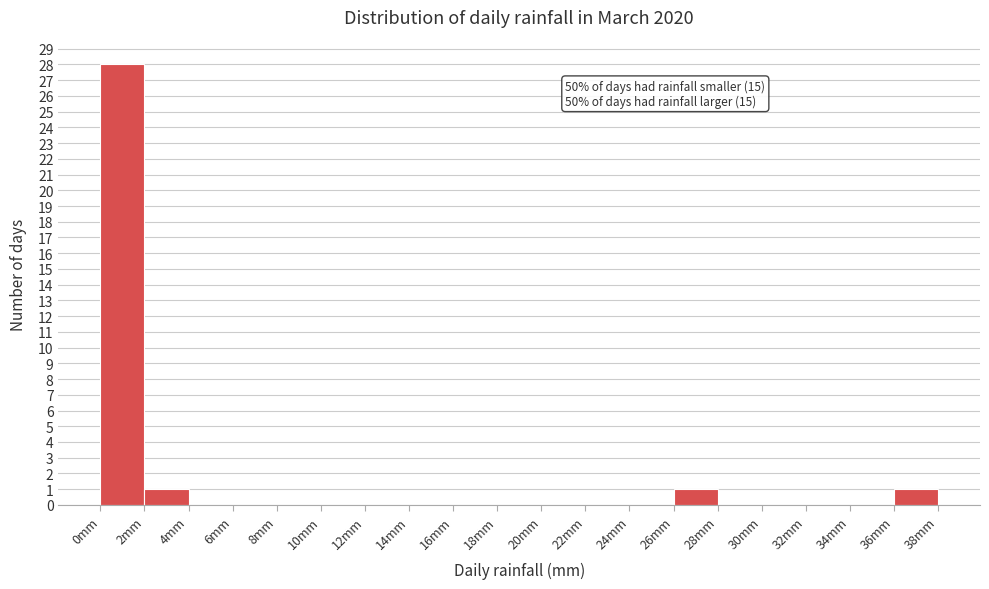

Over which range of the x-axis is the bar tallest?

0 to 2